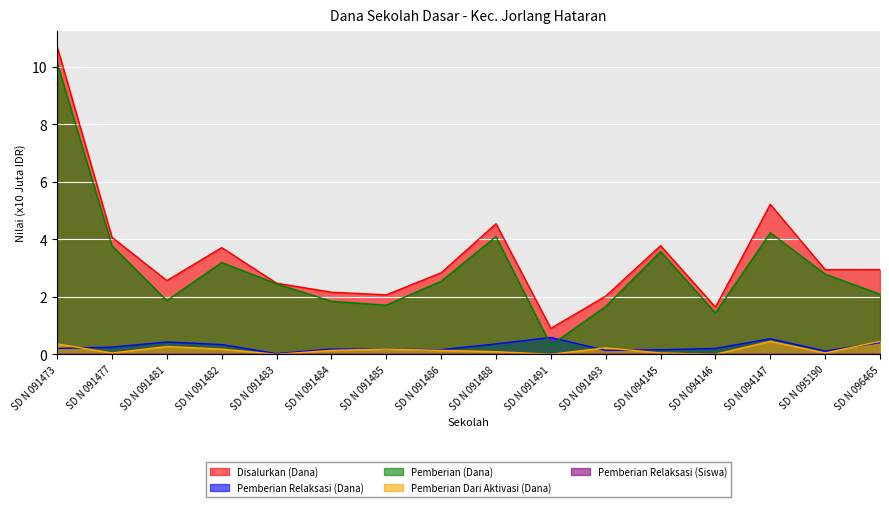

Which has a higher value, SD N 091485 or SD N 091484?

SD N 091484